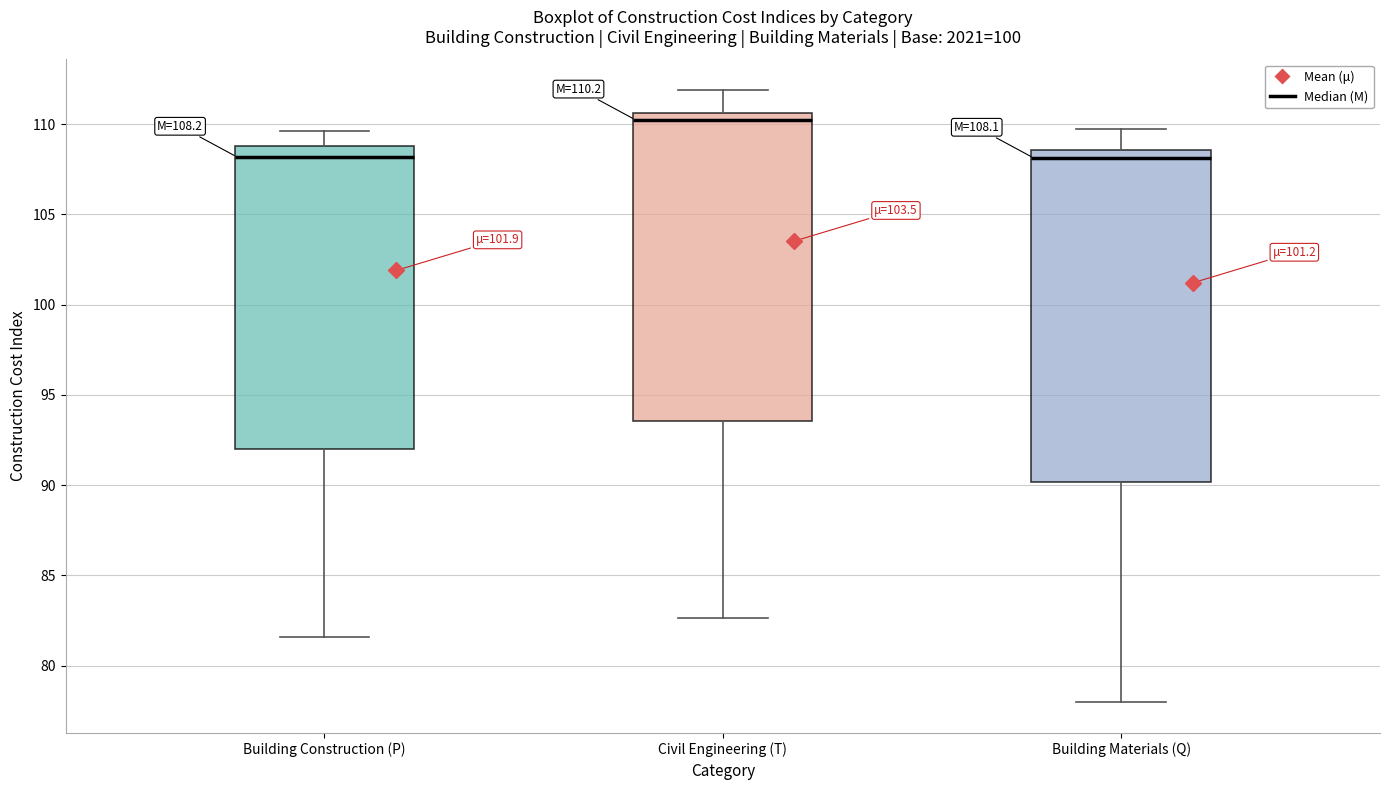

Which box has the highest median line?

Civil Engineering (T)